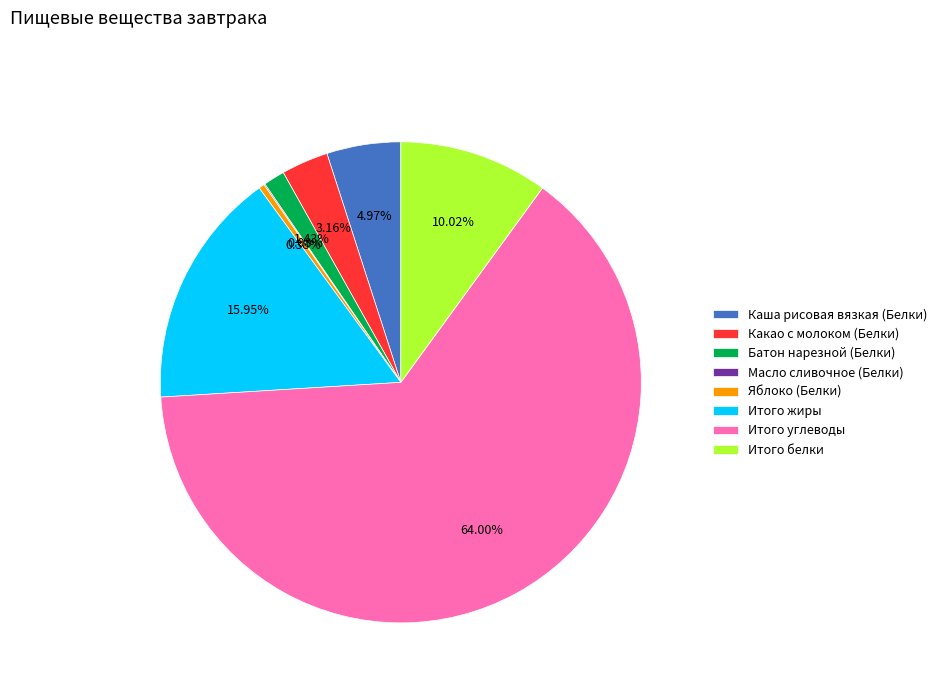

Which has a higher value, Итого углеводы or Итого жиры?

Итого углеводы